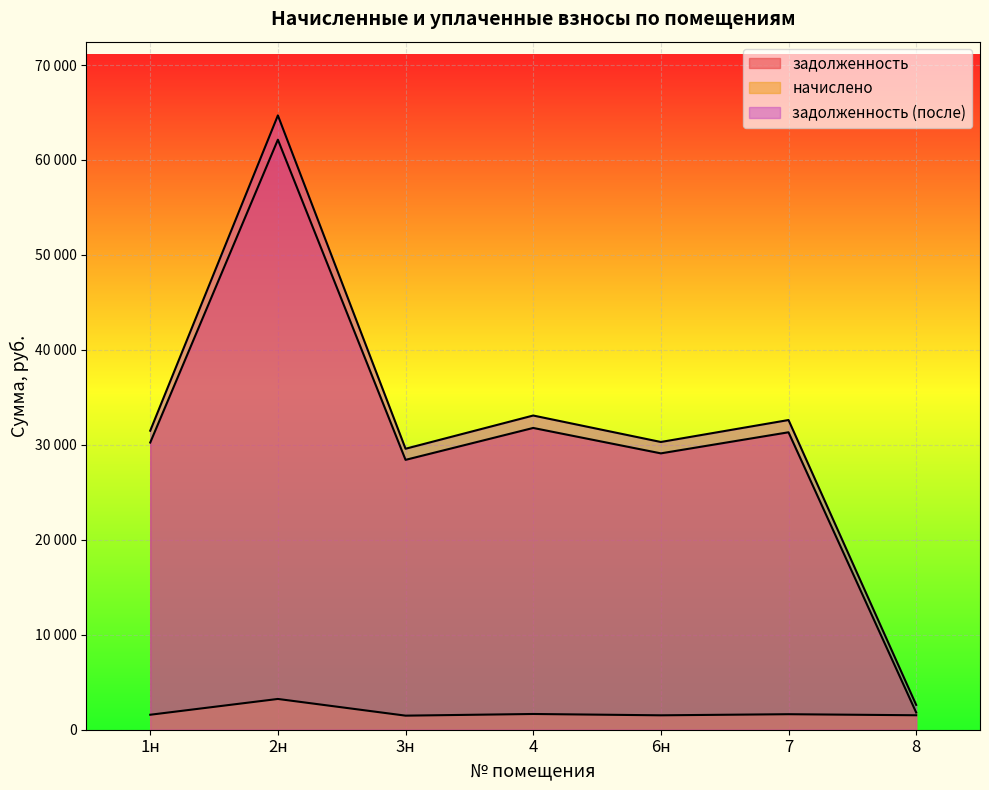

What are all the series names shown in the legend?

задолженность, начислено, задолженность (после)